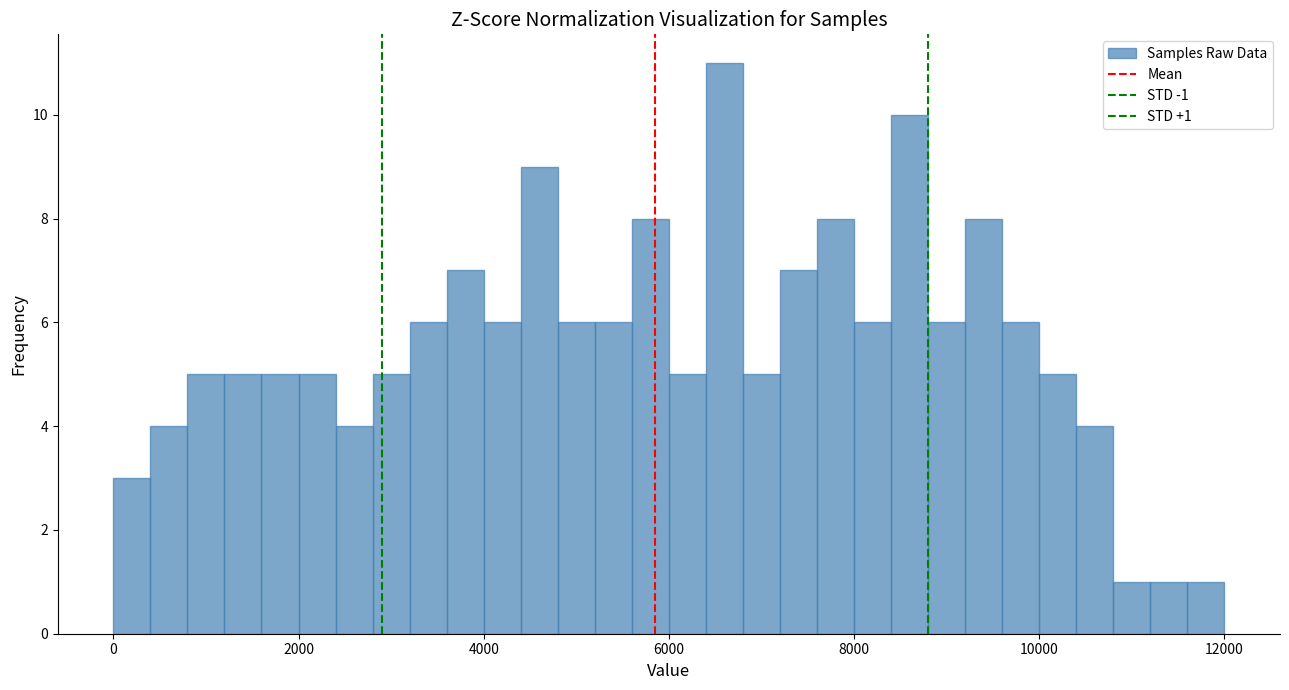

Around what value on the x-axis is the tallest bar? Give the approximate position of its centre, as read against the axis.

6600